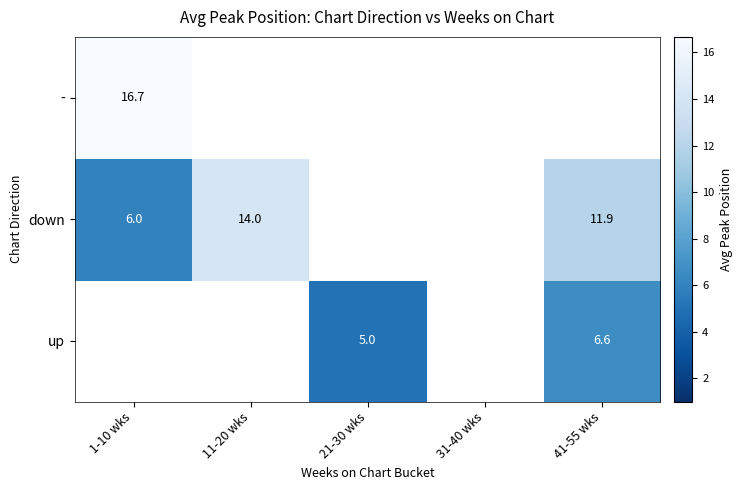

What is the sum of the down values at 11-20 wks and 41-55 wks?

25.9